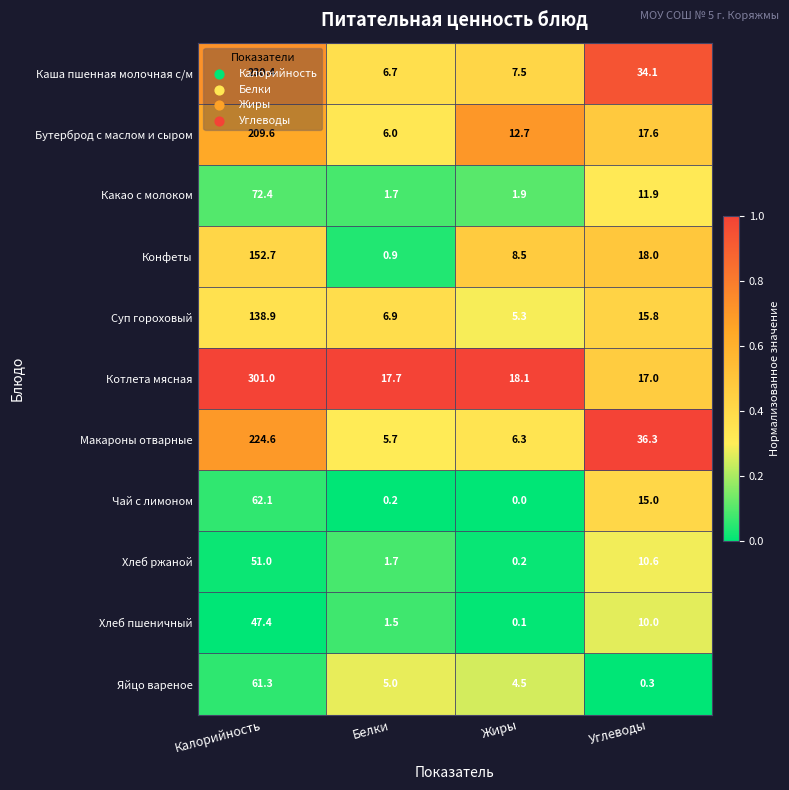

Where is Котлета мясная nearest to the value 159?

Жиры